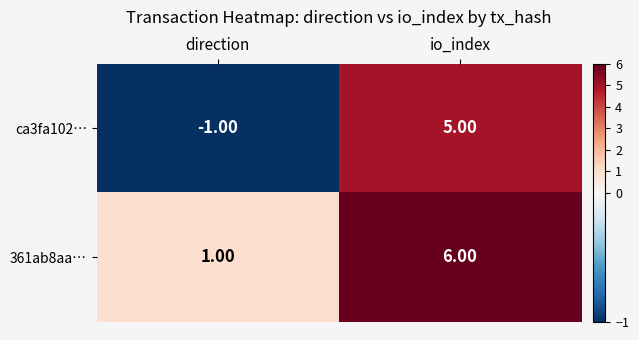

How many categories are shown in the chart?

2